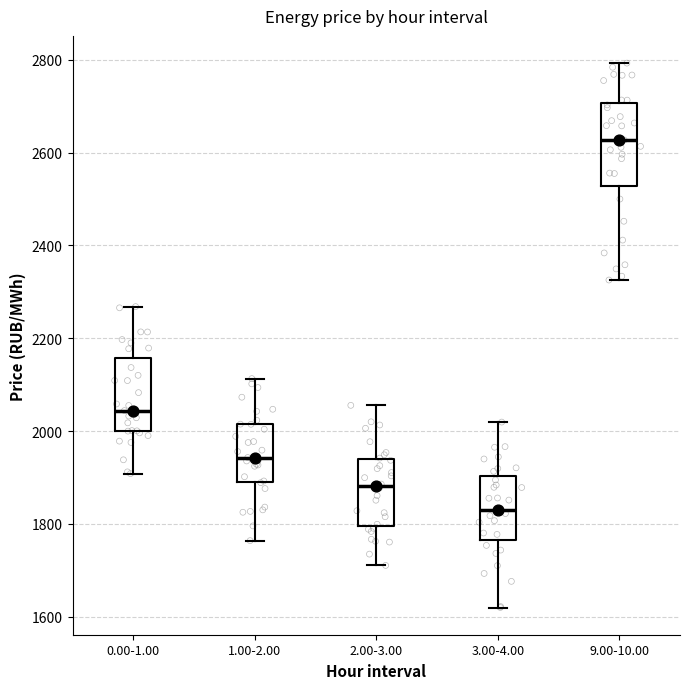

Reading left to right, read every box against the y-axis: the position of its median line, the range the box covers, and the ends of its whiskers. The values are not printed on the chart, so give them approximately, as read against the axis.

0.00-1.00: median 2040, box 2000 to 2160, whiskers 1900 to 2260
1.00-2.00: median 1940, box 1900 to 2020, whiskers 1760 to 2120
2.00-3.00: median 1880, box 1800 to 1940, whiskers 1720 to 2060
3.00-4.00: median 1820, box 1760 to 1900, whiskers 1620 to 2020
9.00-10.00: median 2620, box 2520 to 2700, whiskers 2320 to 2800